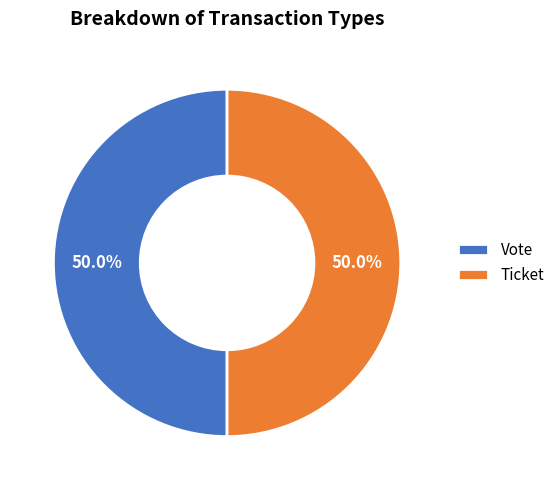

Count the number of slices in the pie.

2